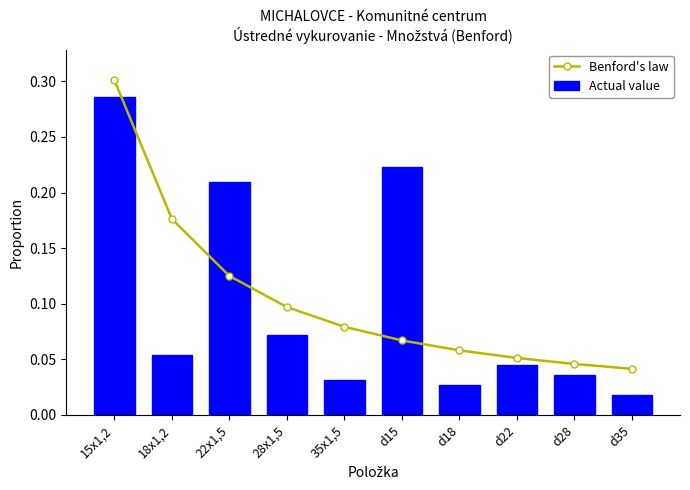

Rank the categories by Actual value value from lowest to highest.

d35, d18, 35x1,5, d28, d22, 18x1,2, 28x1,5, 22x1,5, d15, 15x1,2